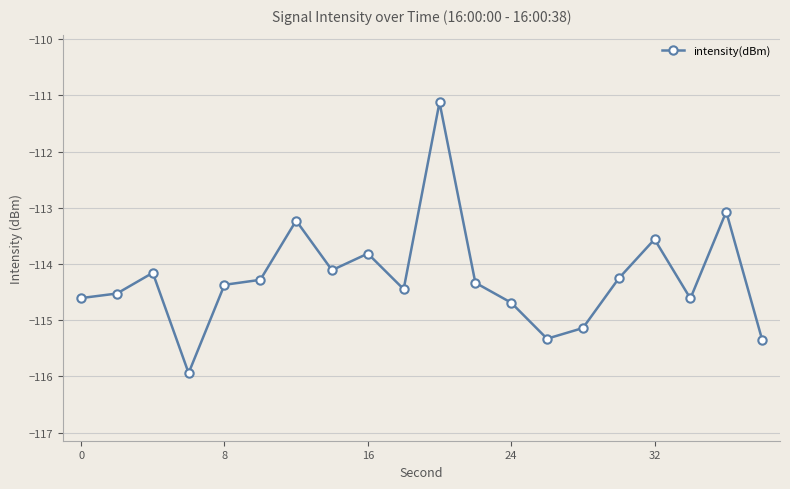

What is the minimum value shown in the chart?

-115.9